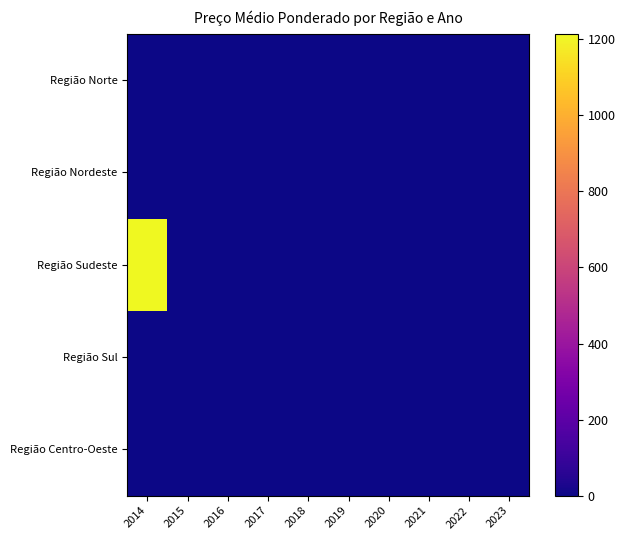

Reading right to left, what are all the values shown in this chart?

Região Norte: 2023=0	2022=0	2021=0	2020=0	2019=0	2018=0	2017=0	2016=0	2015=0	2014=0
Região Nordeste: 2023=0	2022=0	2021=0	2020=0	2019=0	2018=0	2017=0	2016=0	2015=0	2014=0
Região Sudeste: 2023=0	2022=0	2021=0	2020=0	2019=0	2018=0	2017=0	2016=0	2015=0	2014=1215
Região Sul: 2023=0	2022=0	2021=0	2020=0	2019=0	2018=0	2017=0	2016=0	2015=0	2014=0
Região Centro-Oeste: 2023=0	2022=0	2021=0	2020=0	2019=0	2018=0	2017=0	2016=0	2015=0	2014=0